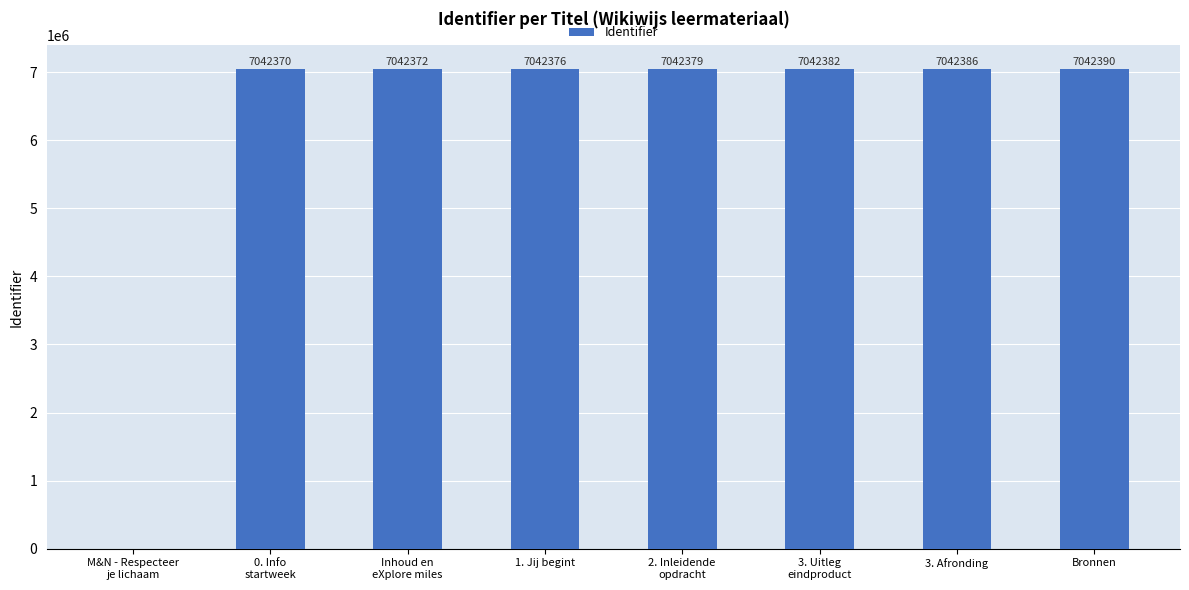

Reading left to right, transcribe all the data shown in this chart.

M&N - Respecteer
je lichaam=0	0. Info
startweek=7042370	Inhoud en
eXplore miles=7042372	1. Jij begint=7042376	2. Inleidende
opdracht=7042379	3. Uitleg
eindproduct=7042382	3. Afronding=7042386	Bronnen=7042390